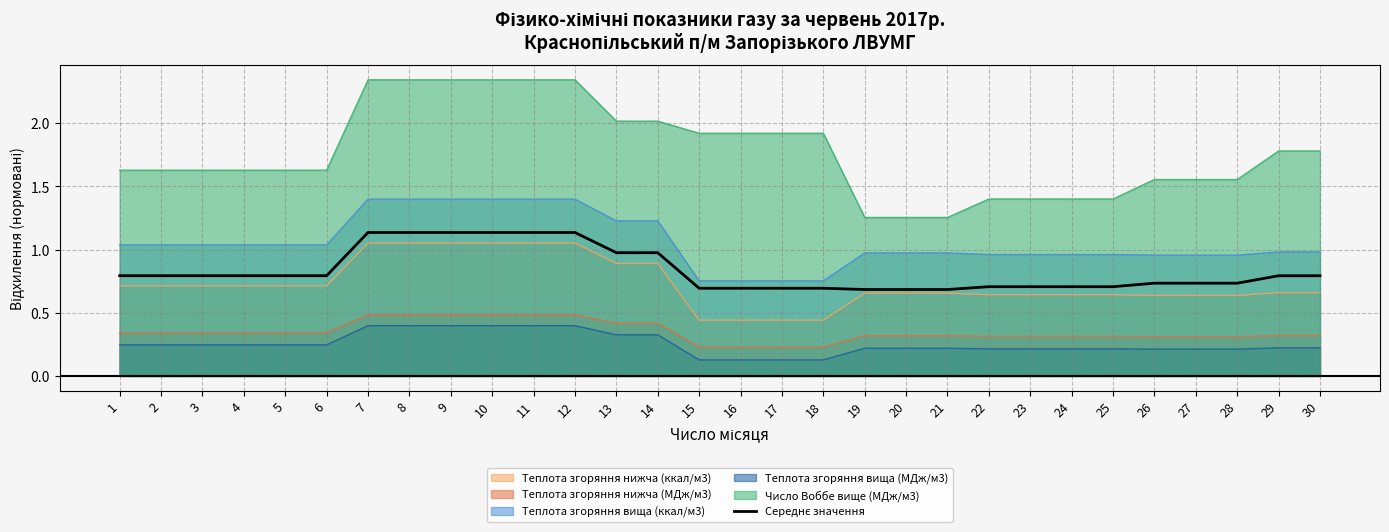

Rank the categories by value from highest to lowest.

7, 8, 9, 10, 11, 12, 13, 14, 1, 2, 3, 4, 5, 6, 29, 30, 26, 27, 28, 22, 23, 24, 25, 15, 16, 17, 18, 19, 20, 21